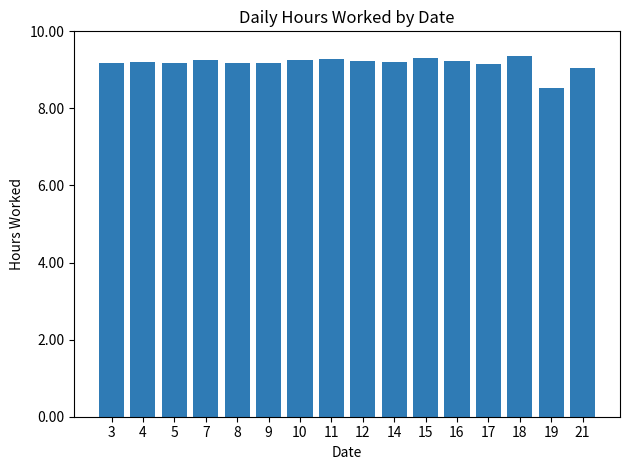

Which category has the lowest value across all series?

19